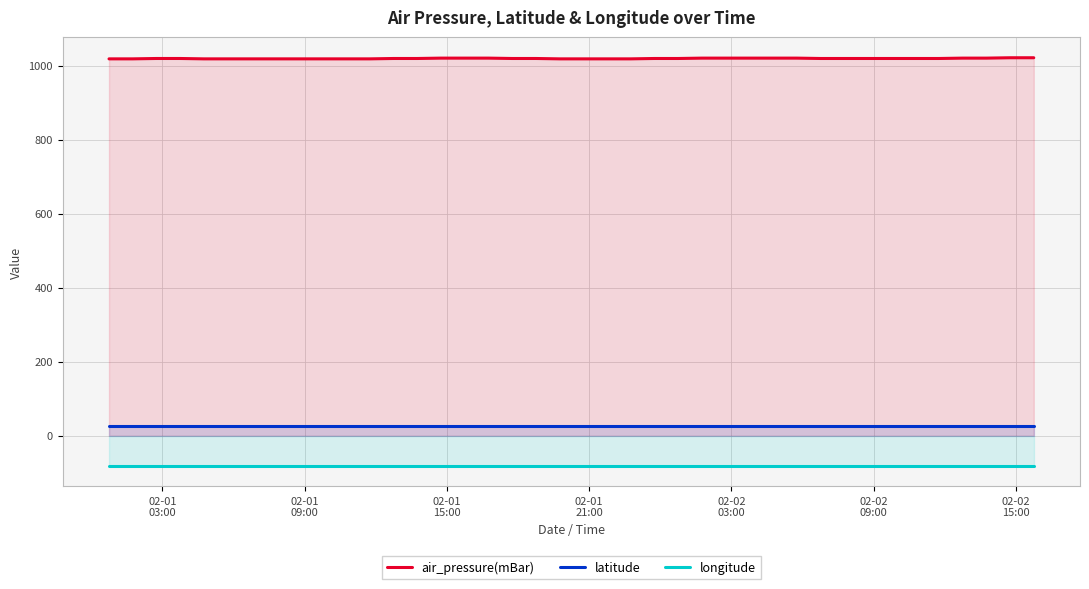

True or false: air_pressure(mBar) and latitude cross at least once.

False